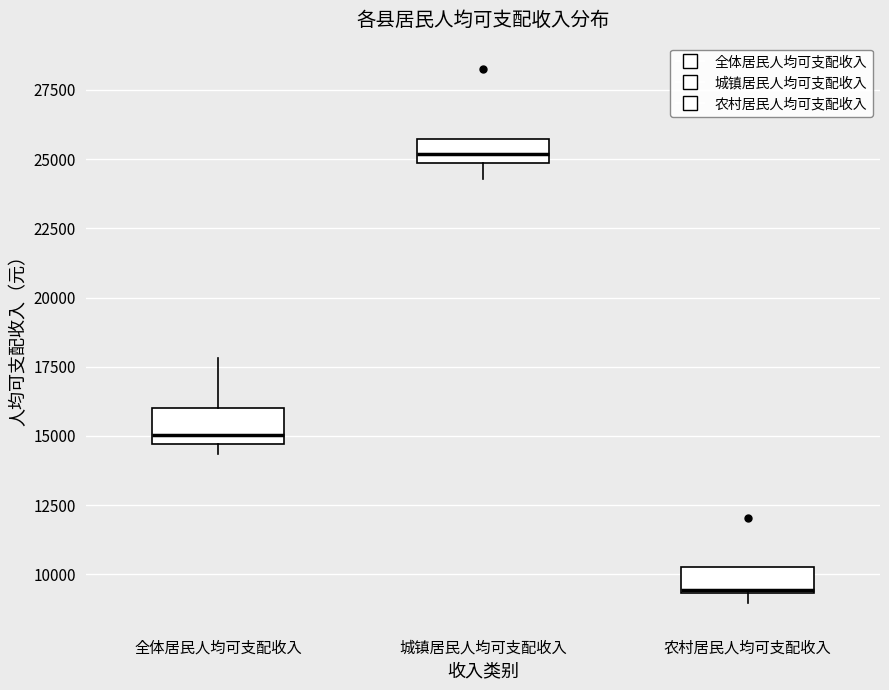

Reading left to right, read every box against the y-axis: the position of its median line, the range the box covers, and the ends of its whiskers. The values are not printed on the chart, so give them approximately, as read against the axis.

全体居民人均可支配收入: median 15000, box 14500 to 16000, whiskers 14500 (just below the box's lower edge) to 18000
城镇居民人均可支配收入: median 25000 (inside the box), box 25000 to 25500, whiskers 24500 to 25500
农村居民人均可支配收入: median 9500, box 9500 to 10000, whiskers 9000 to 10000